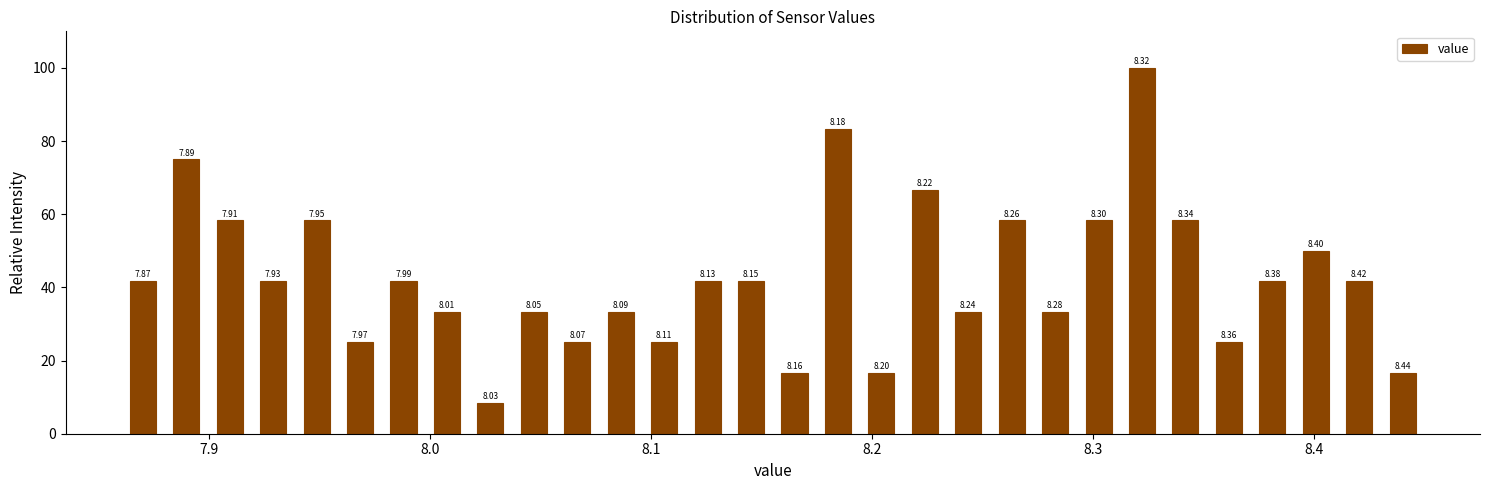

Around what value on the x-axis is the tallest bar? Give the approximate position of its centre, as read against the axis.

8.32